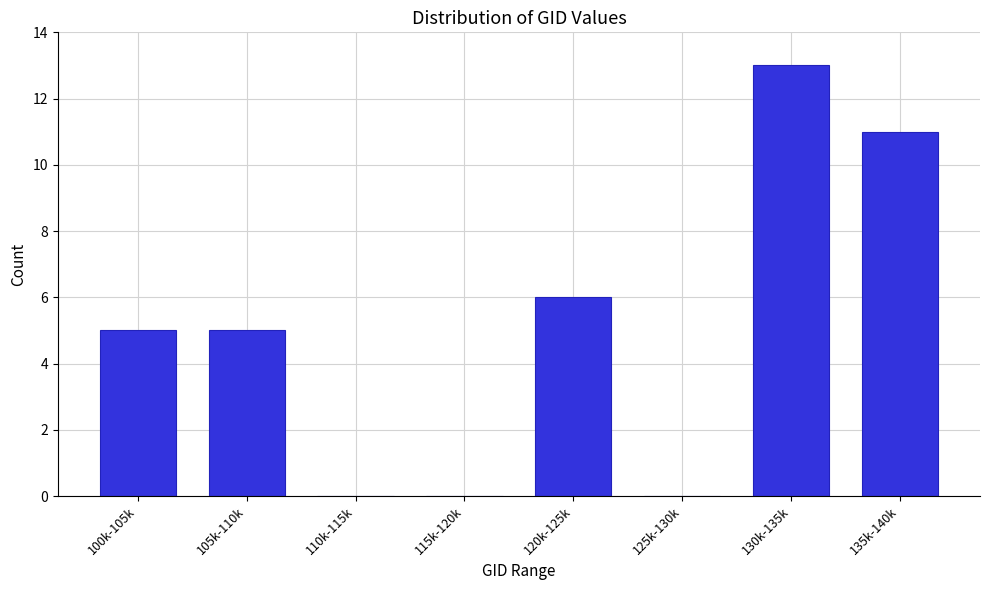

Reading left to right, what are all the values shown in this chart?

100k-105k=5	105k-110k=5	110k-115k=0	115k-120k=0	120k-125k=6	125k-130k=0	130k-135k=13	135k-140k=11